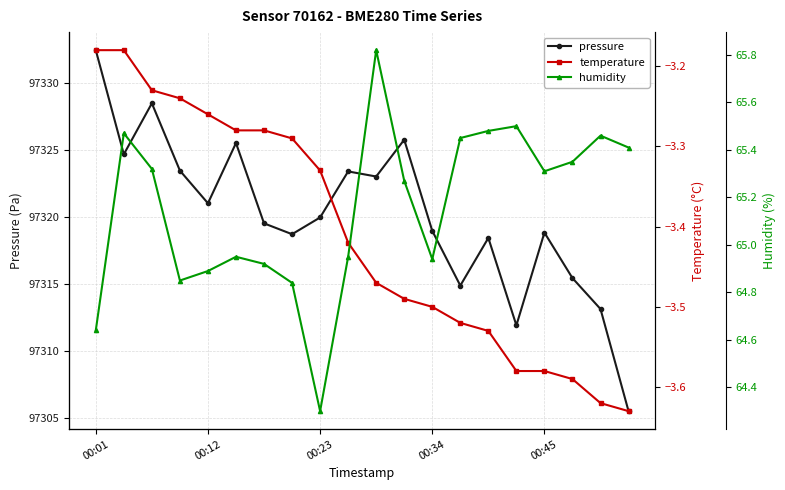

At which label does temperature reach its peak?

00:01